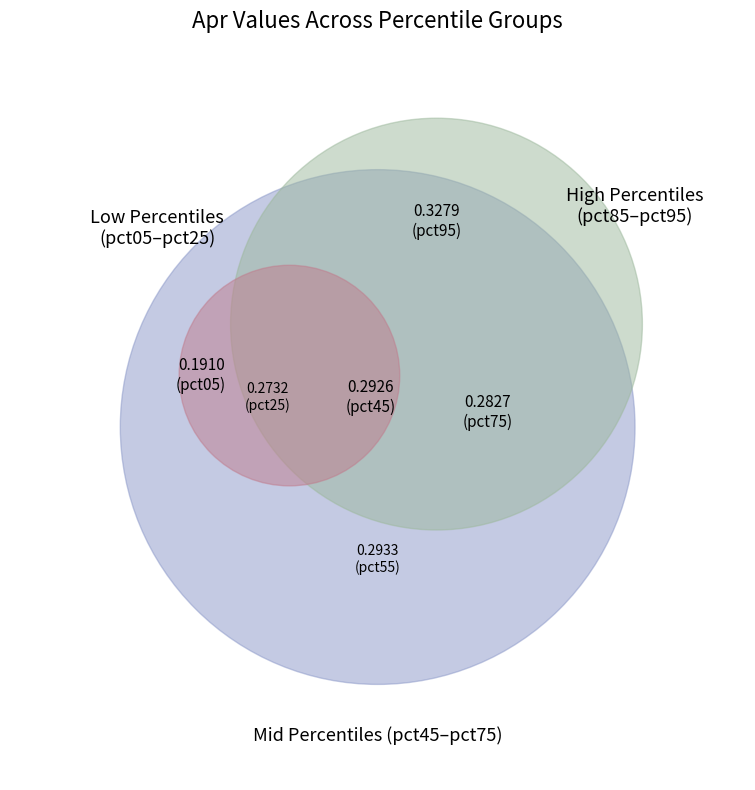

Which slice is the largest?

pct95